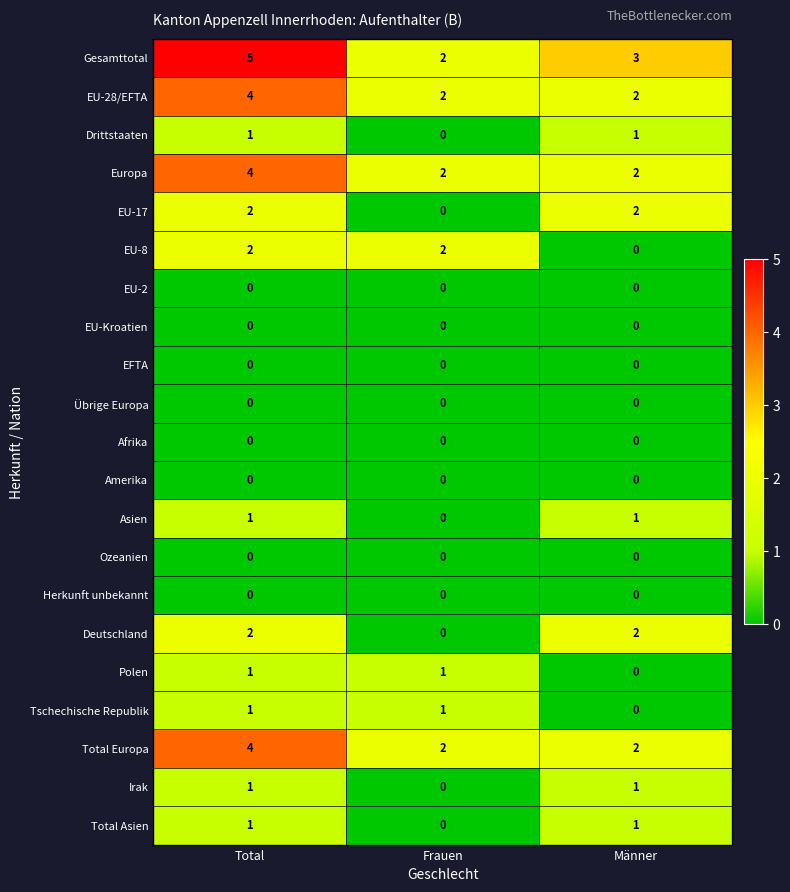

Which series has the largest range (max minus min)?

Gesamttotal